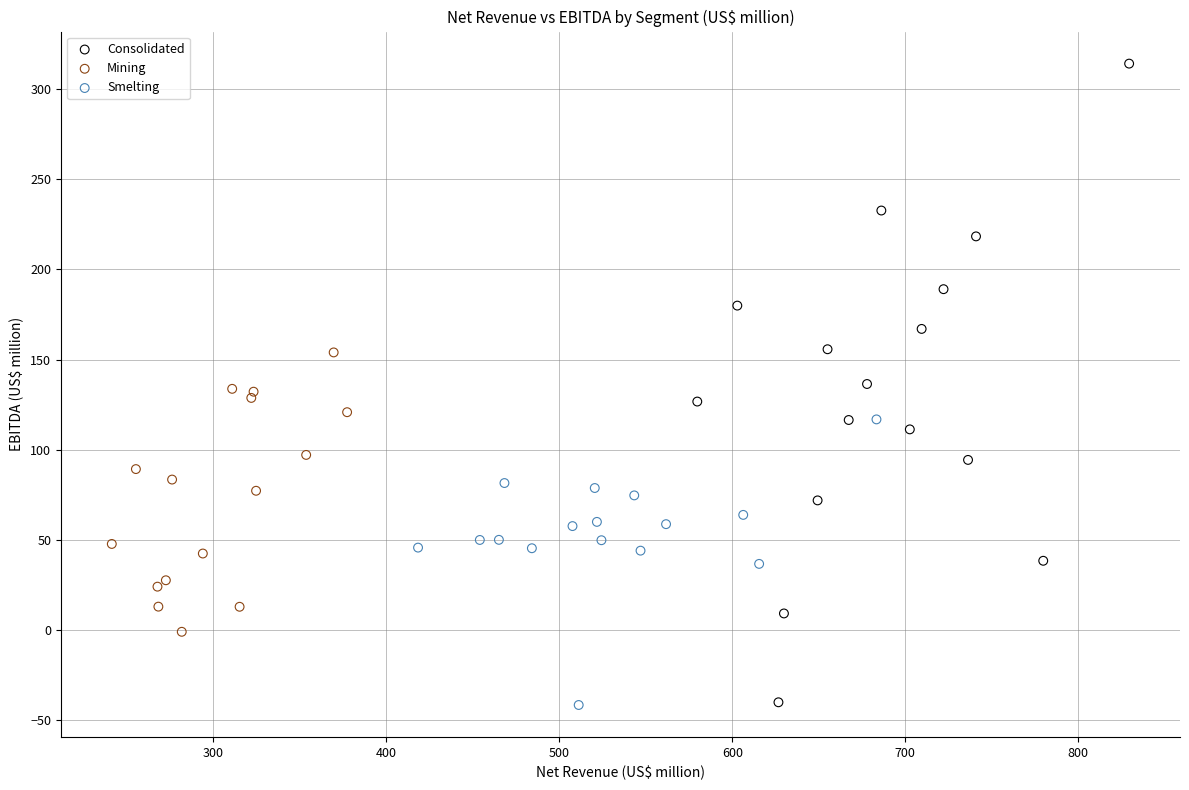

Which series has the widest spread of Y values?

Consolidated